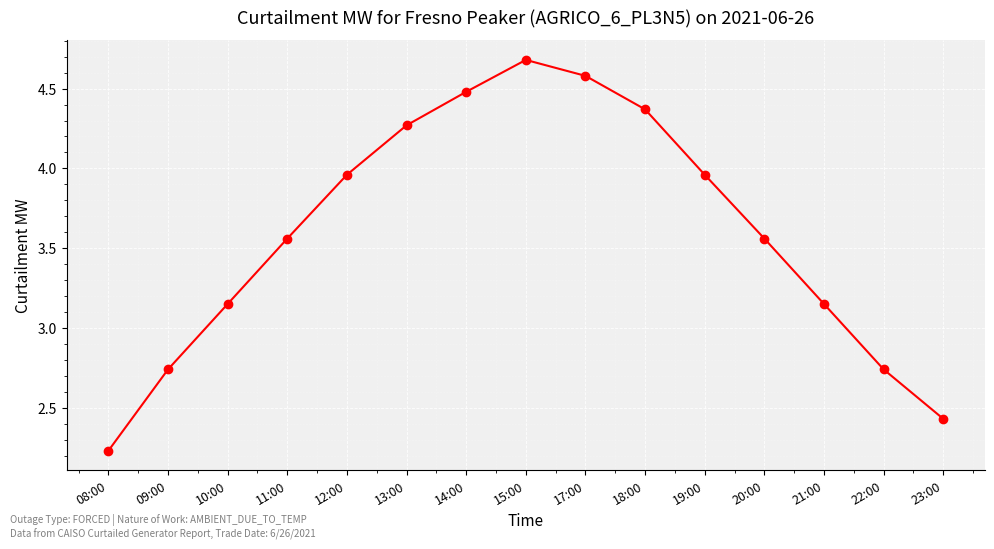

What is the sum of all values?

53.9